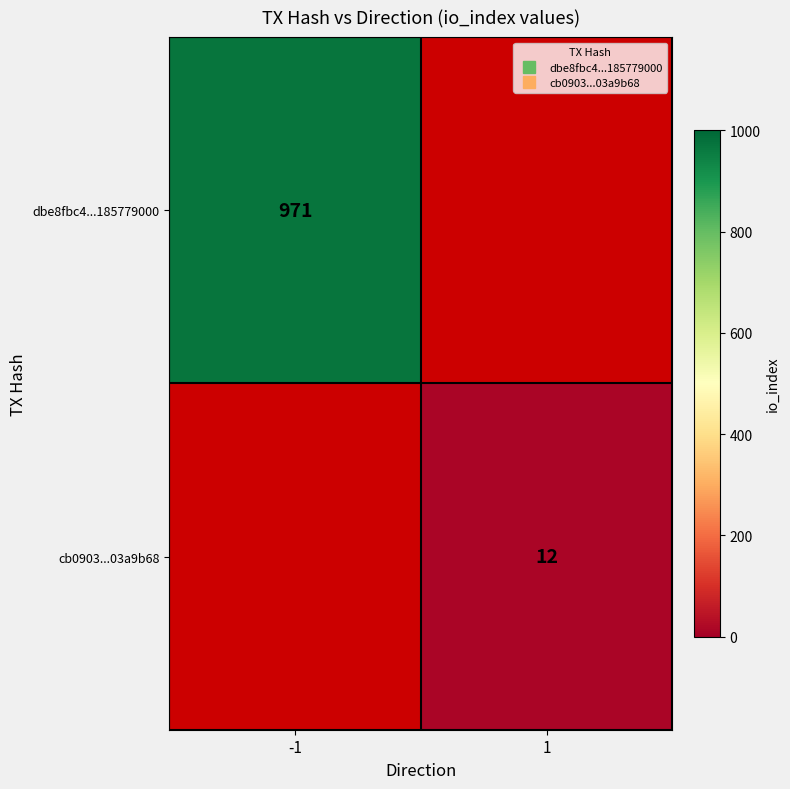

At how many categories does at least one series exceed 744?

1